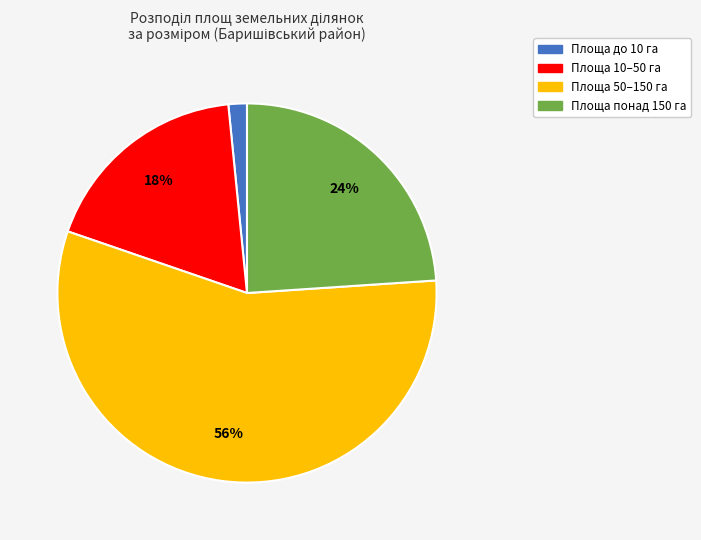

Is there a majority slice in this chart?

Yes